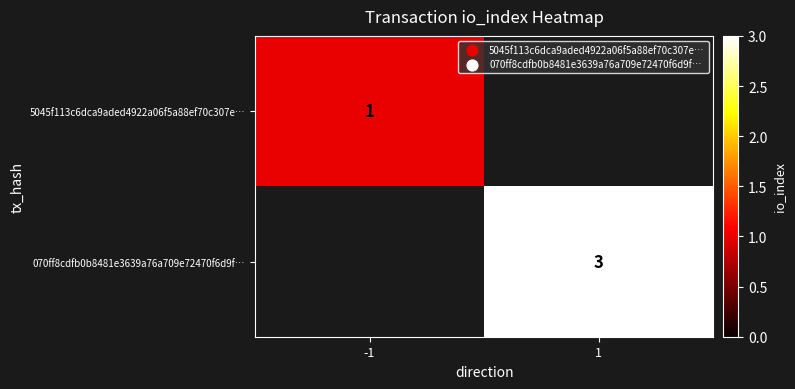

The 070ff8cdfb0b8481e3639a76a709e72470f6d9f… series shows 1 at 1. True or false?

False